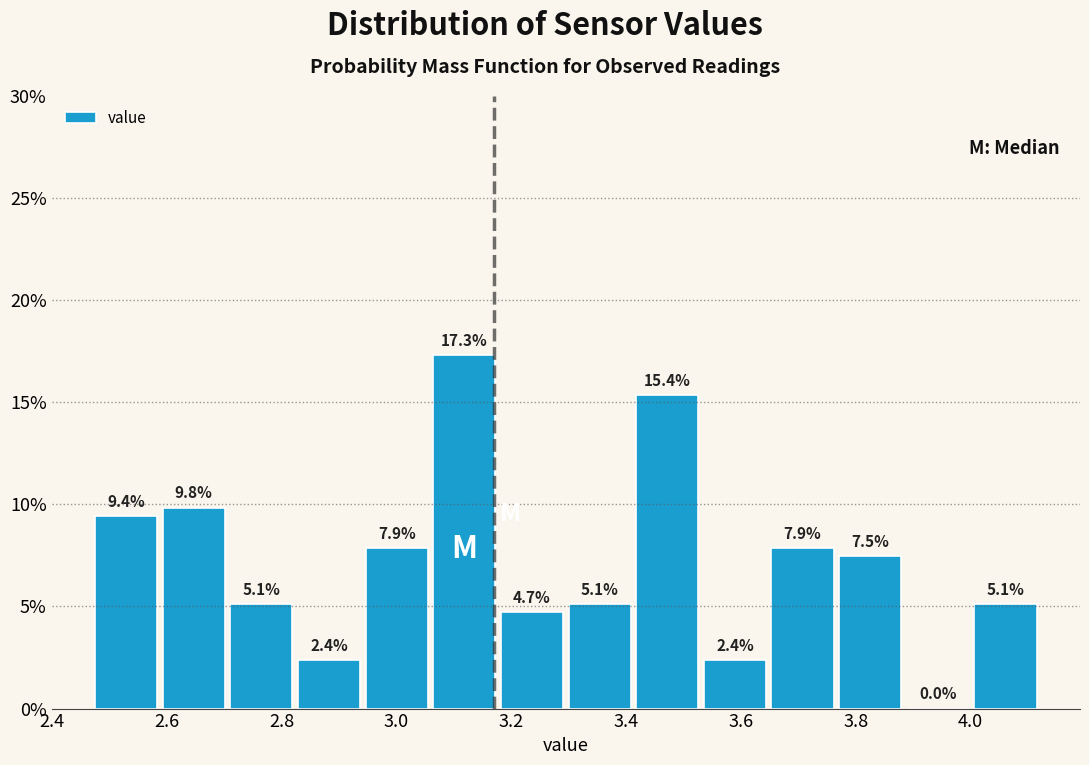

Which range on the x-axis has the tallest bar?

3.06 to 3.18